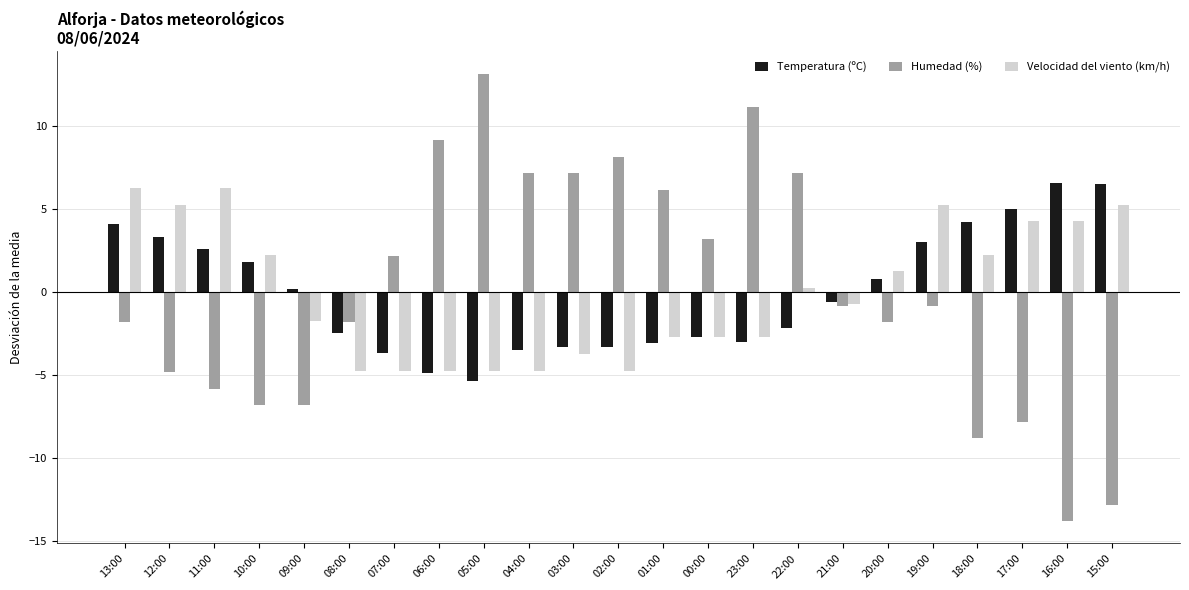

What is the label of the 18th bar from the left?

20:00